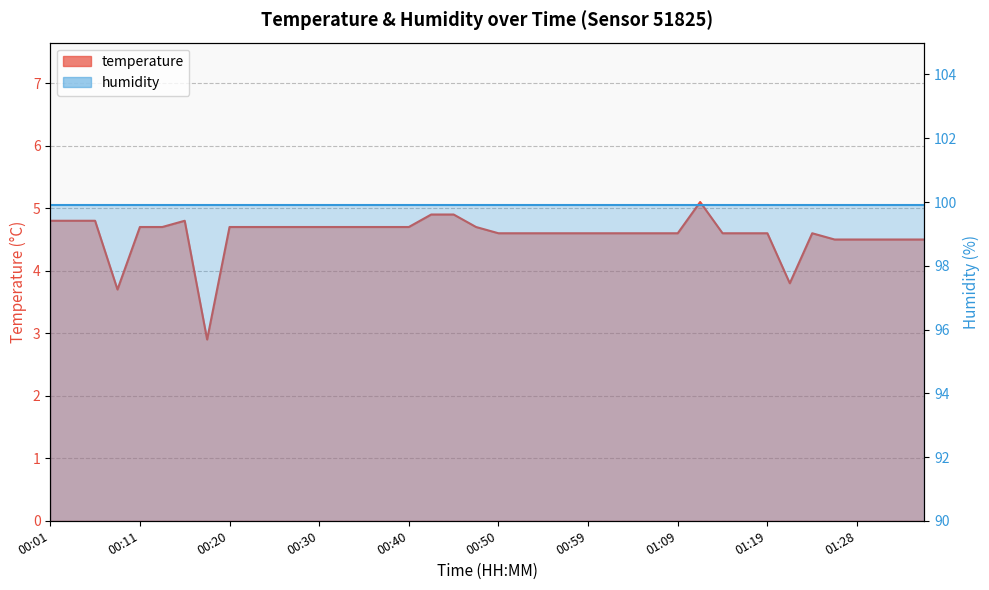

Is it true that the value at 01:33 is 4.5?

True